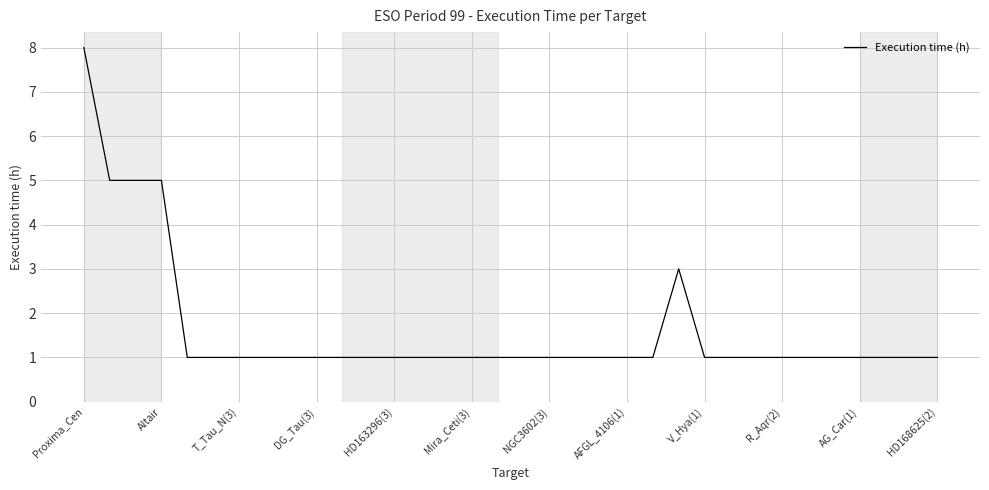

What is the greatest value displayed?

8